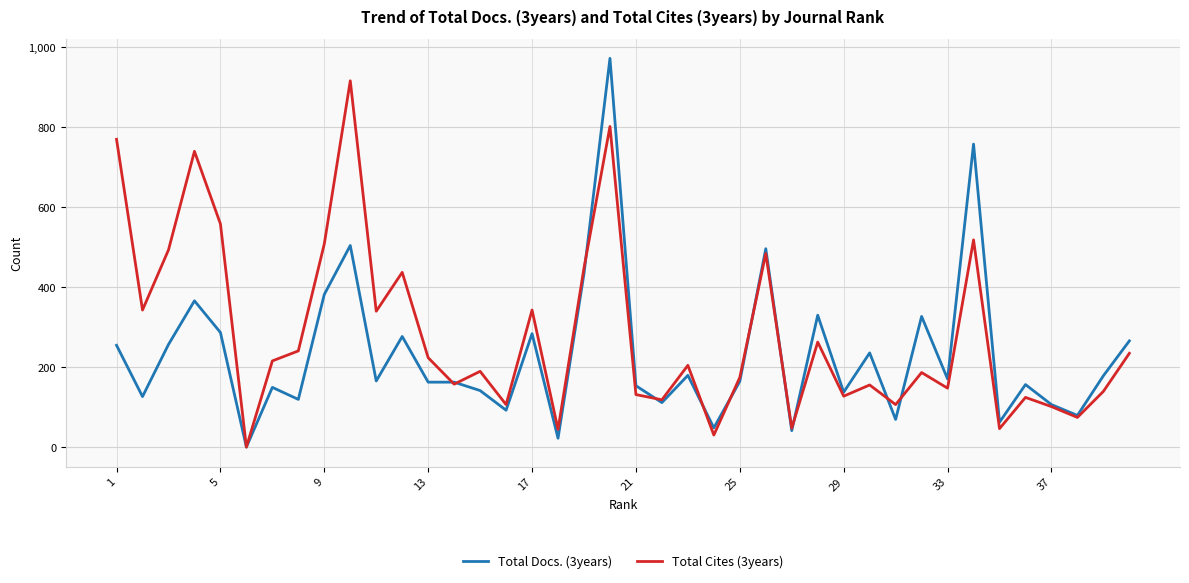

Which series has the largest range (max minus min)?

Total Docs. (3years)